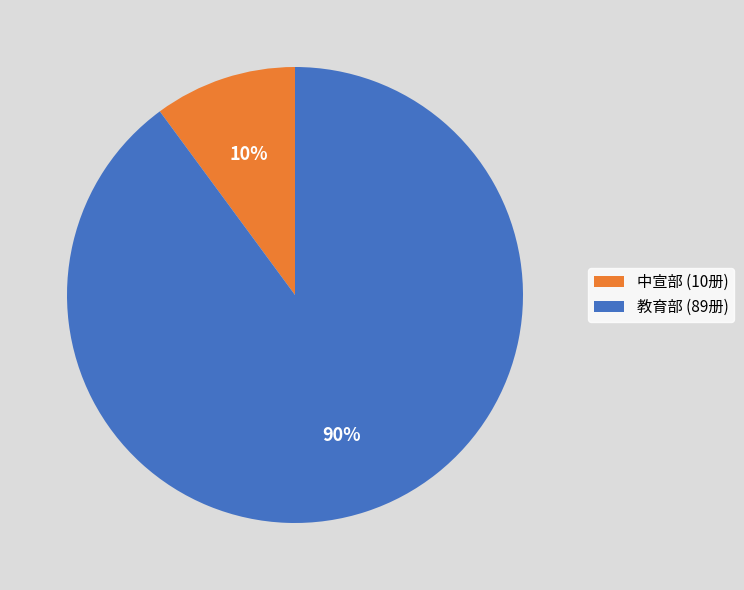

Rank the categories by value from lowest to highest.

中宣部, 教育部